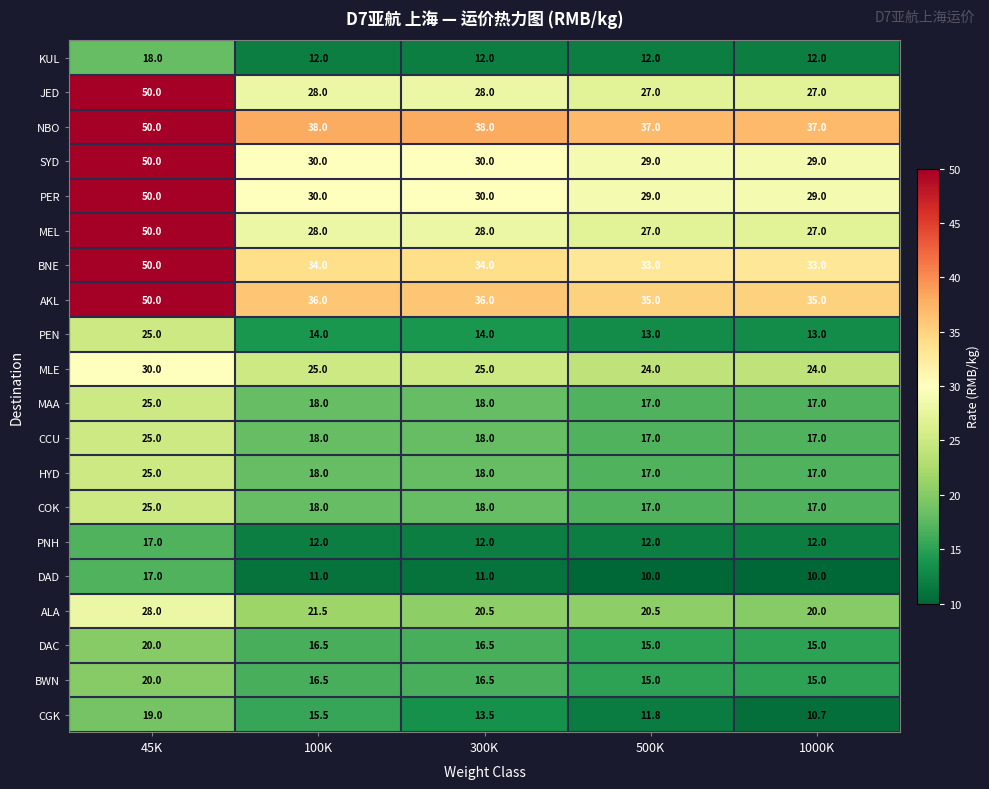

At which category is the sum across all series the highest?

45K